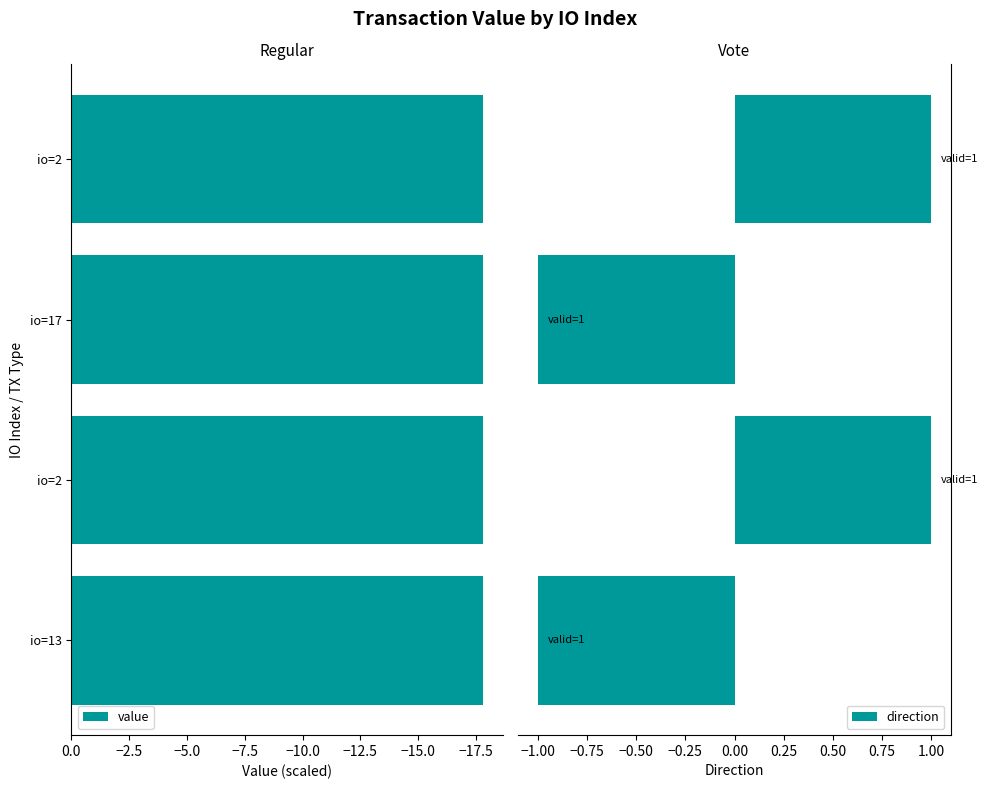

Count the number of data series in this chart.

2